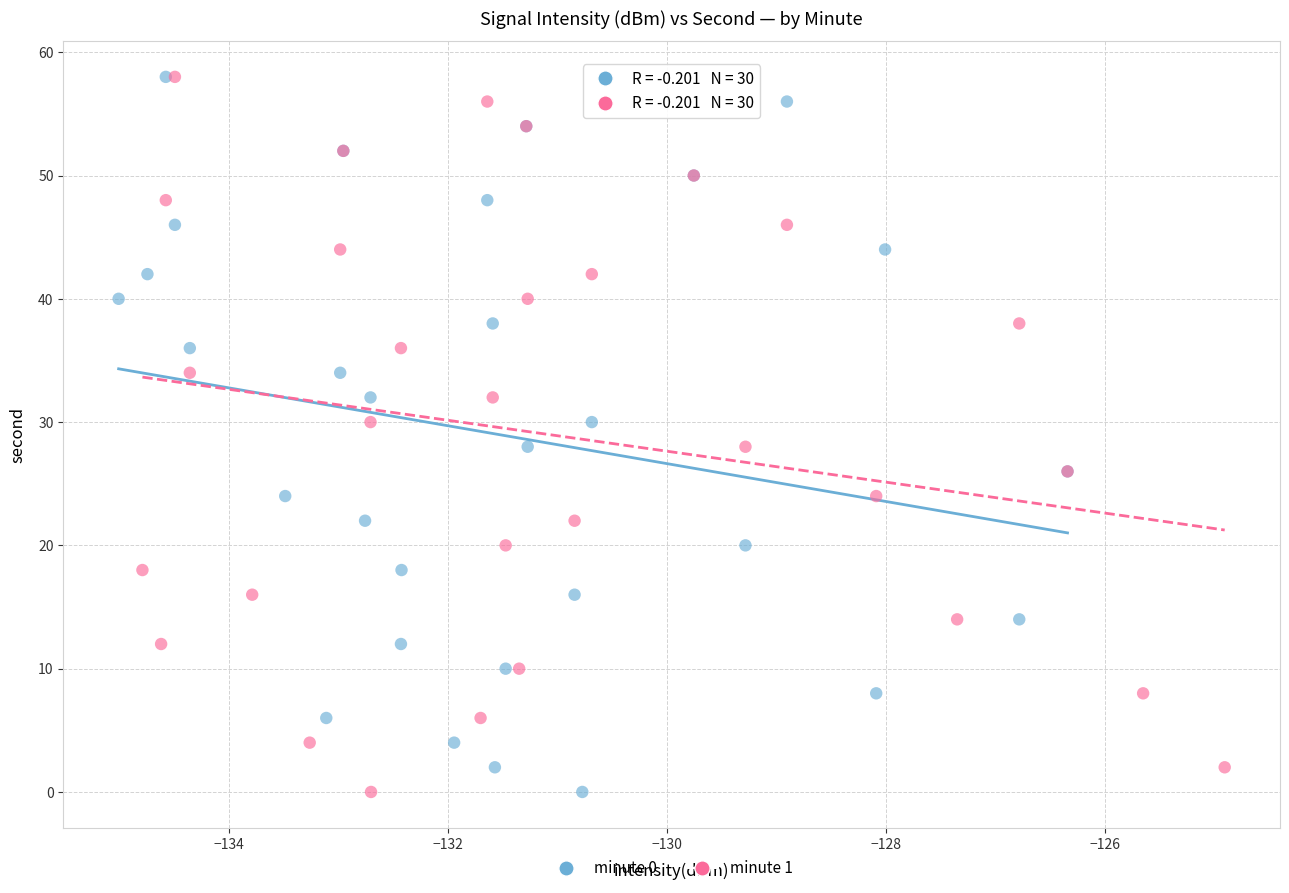

What are all the series names shown in the legend?

minute 0, minute 1